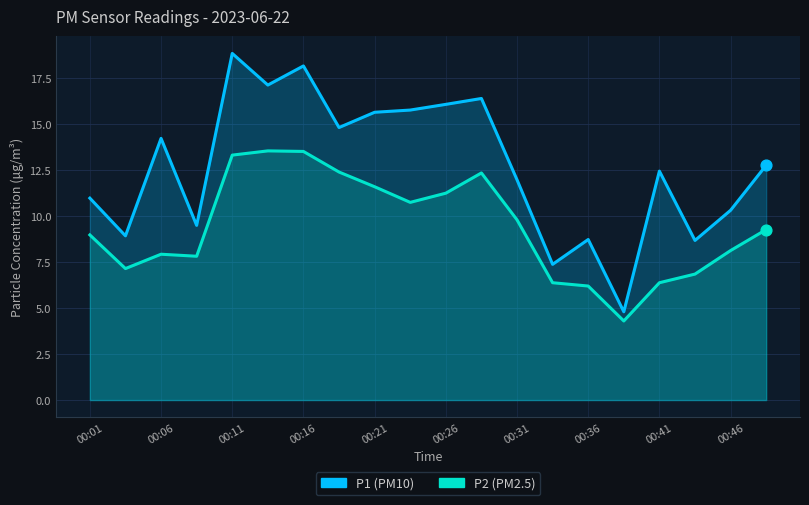

Which series has the widest spread of Y values?

P1